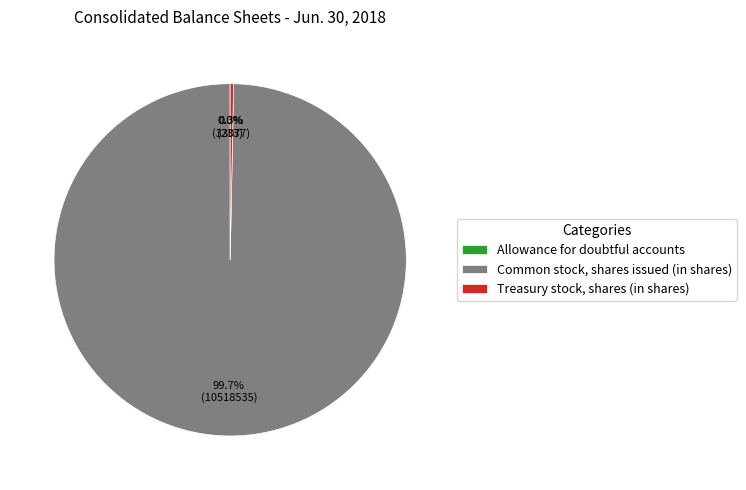

What is the majority slice?

Common stock, shares issued (in shares)